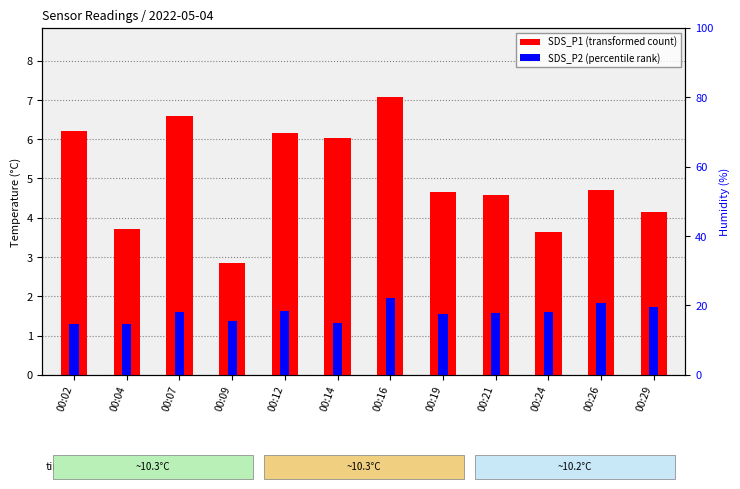

Rank the series by their average value, from lowest to highest.

SDS_P2 (percentile rank), SDS_P1 (transformed count)